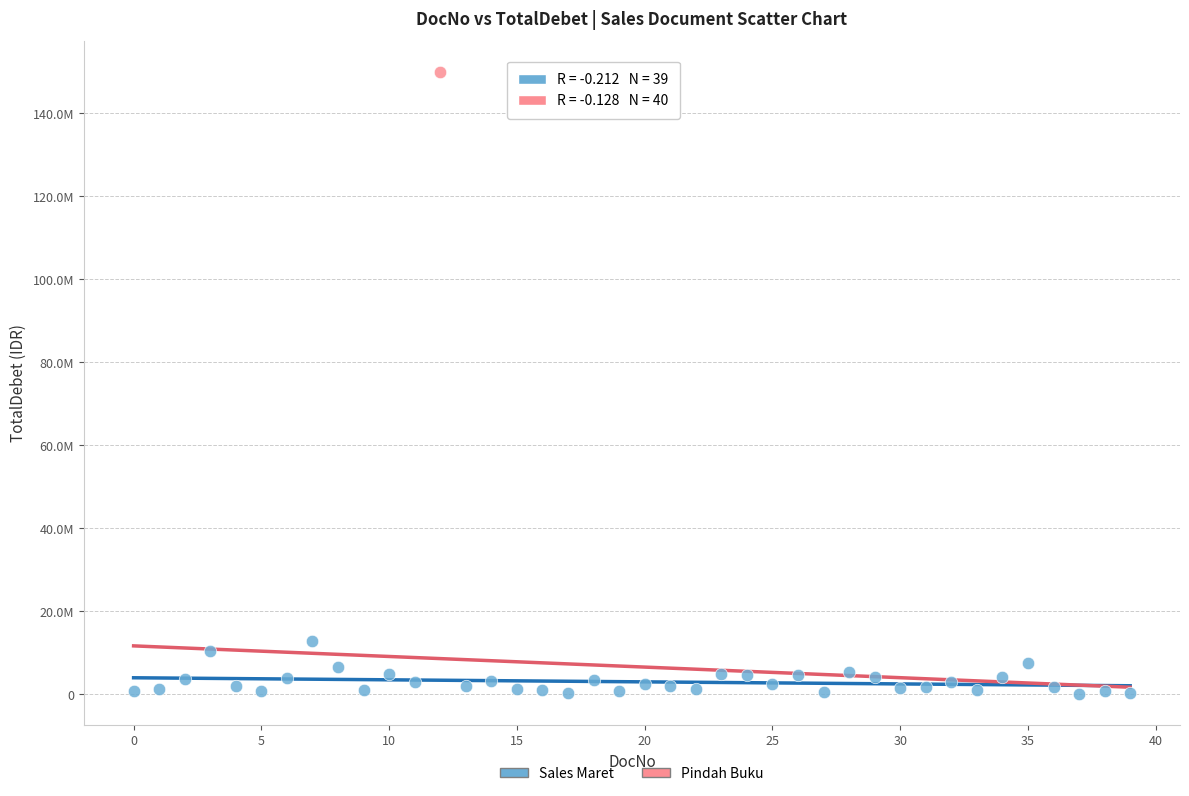

What are all the series names shown in the legend?

Sales Maret, Pindah Buku